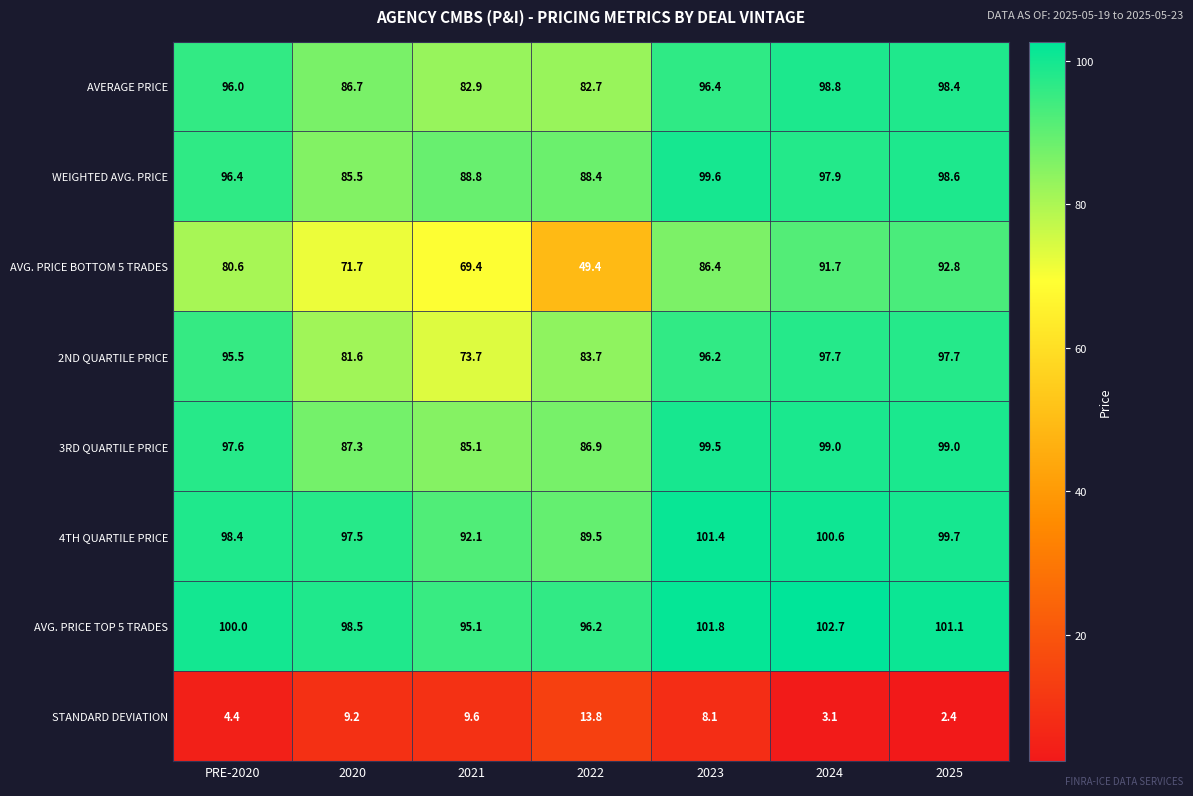

What is the total value across all series at 2025?

689.7